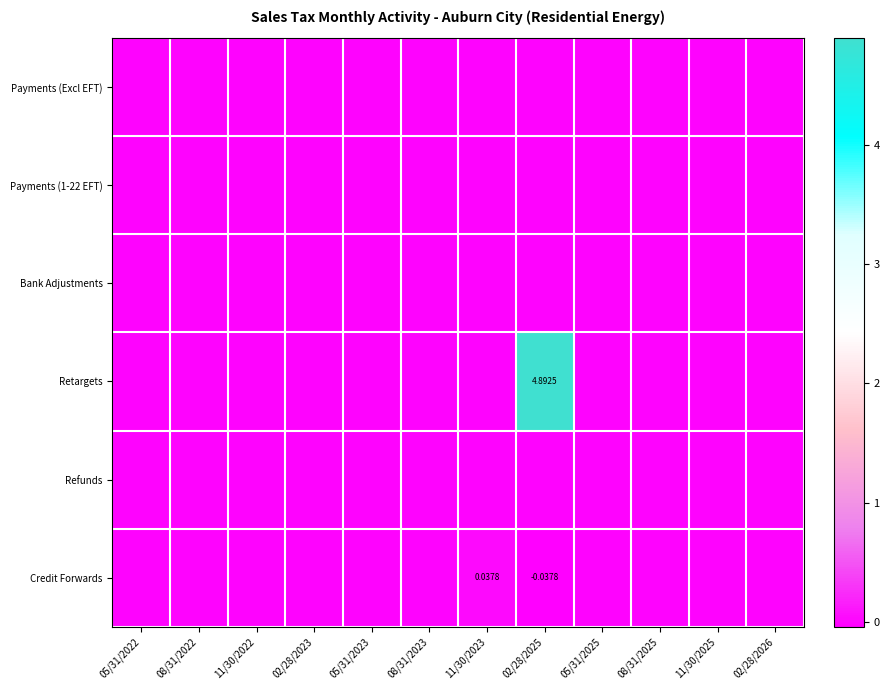

The value of Credit Forwards at 02/28/2025 is -0.1. True or false?

False